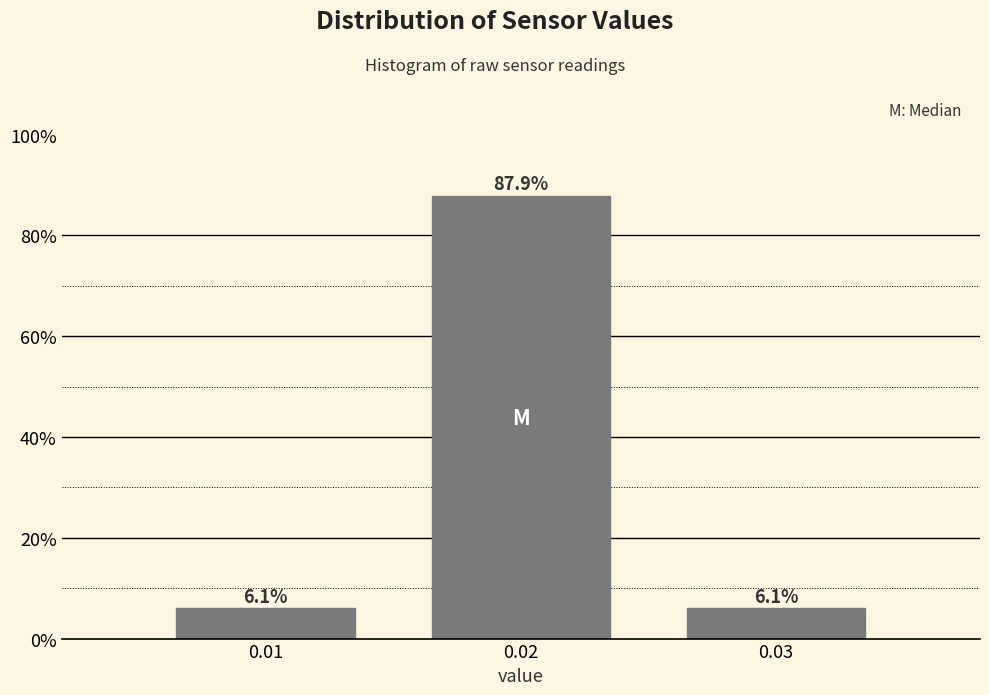

Reading left to right, transcribe this chart: for each bar, give the range it covers on the x-axis and its height.

0.005 to 0.015: 6.1
0.015 to 0.025: 87.9
0.025 to 0.035: 6.1